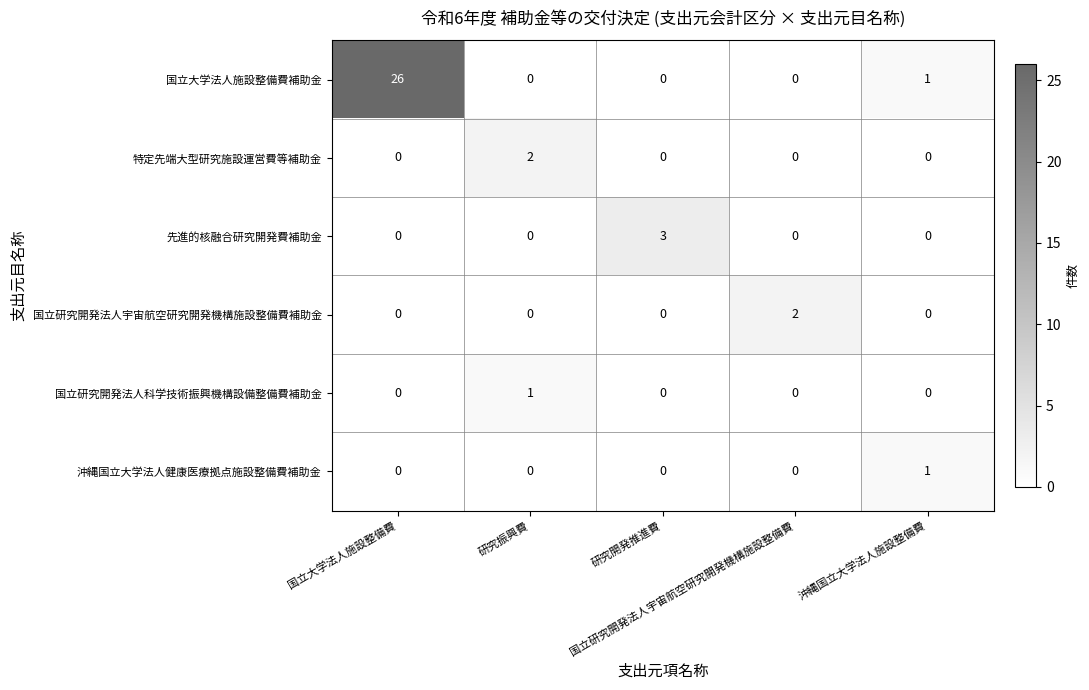

What is the maximum value shown in the chart?

26